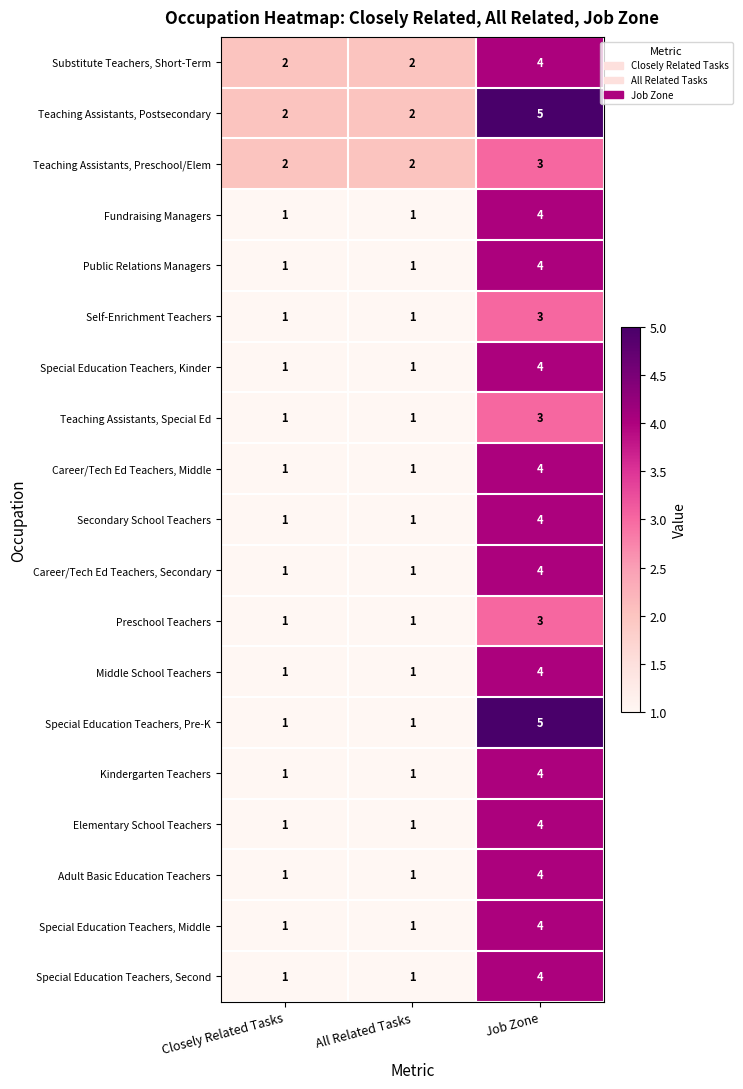

What is the sum of all Special Education Teachers, Pre-K values?

7